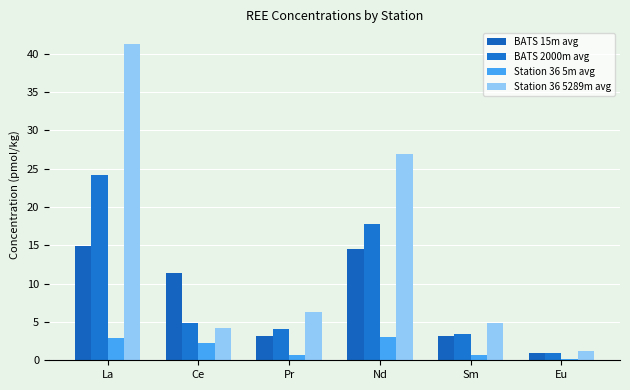

List the labels in order of Station 36 5289m avg value, largest first.

La, Nd, Pr, Sm, Ce, Eu